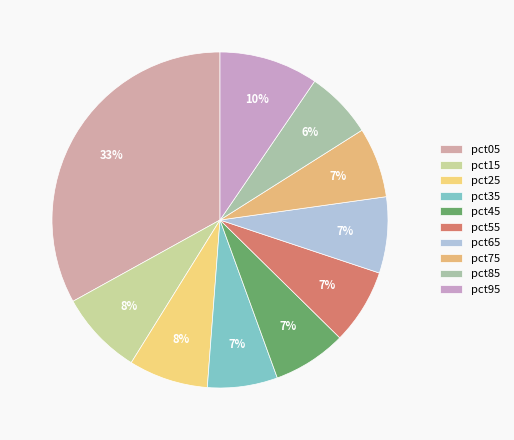

What percentage is the pct35 slice, to the nearest percent?

7%